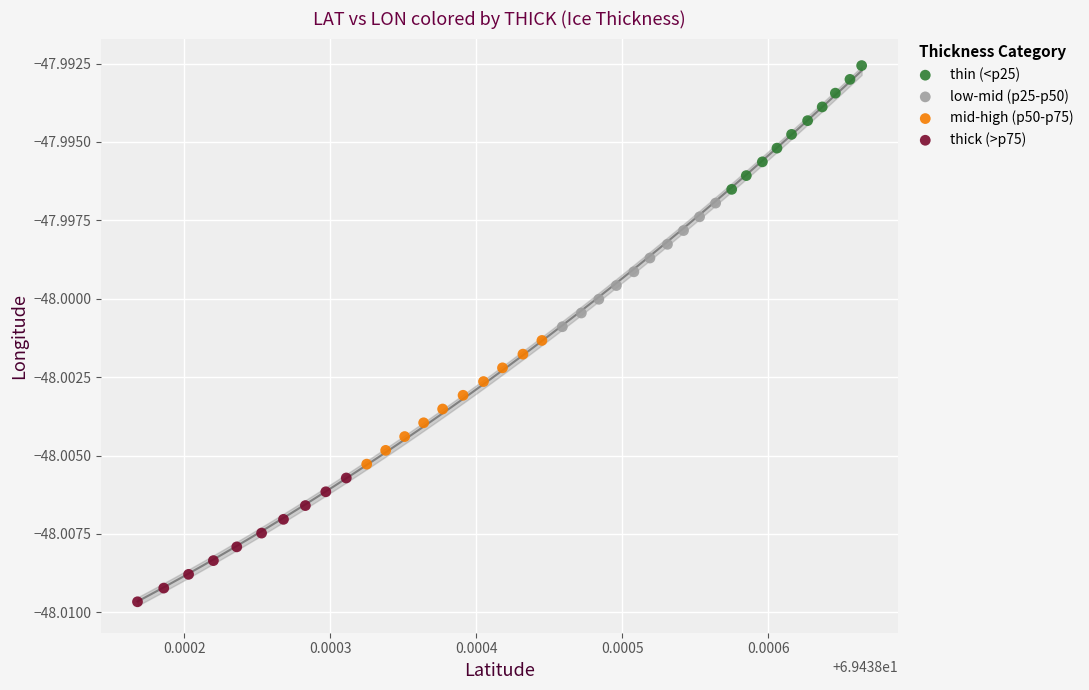

Which series has the widest spread of Y values?

thick (>p75)